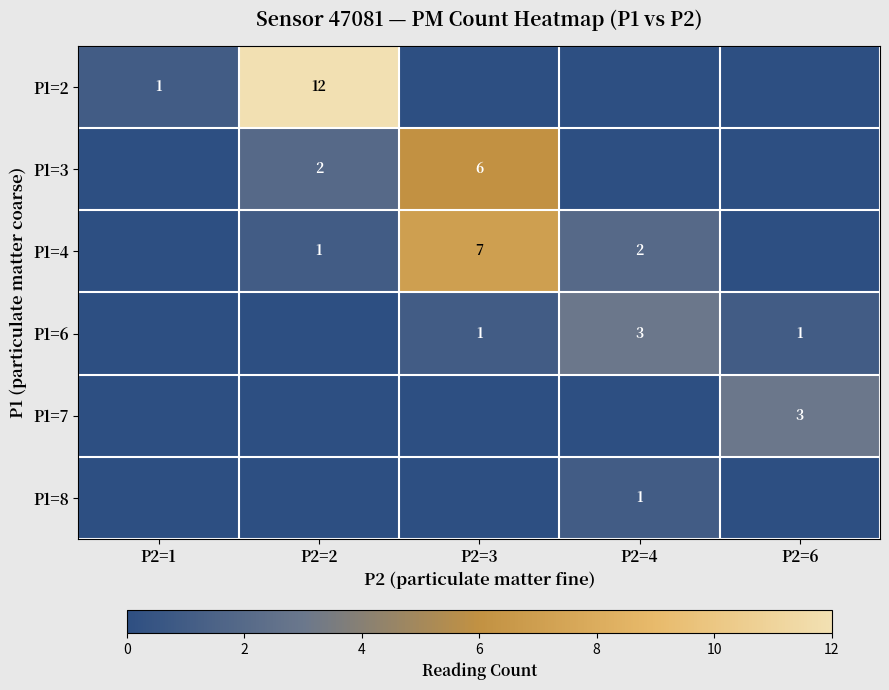

True or false: P1=6 has a value of 2 at P2=6.

False